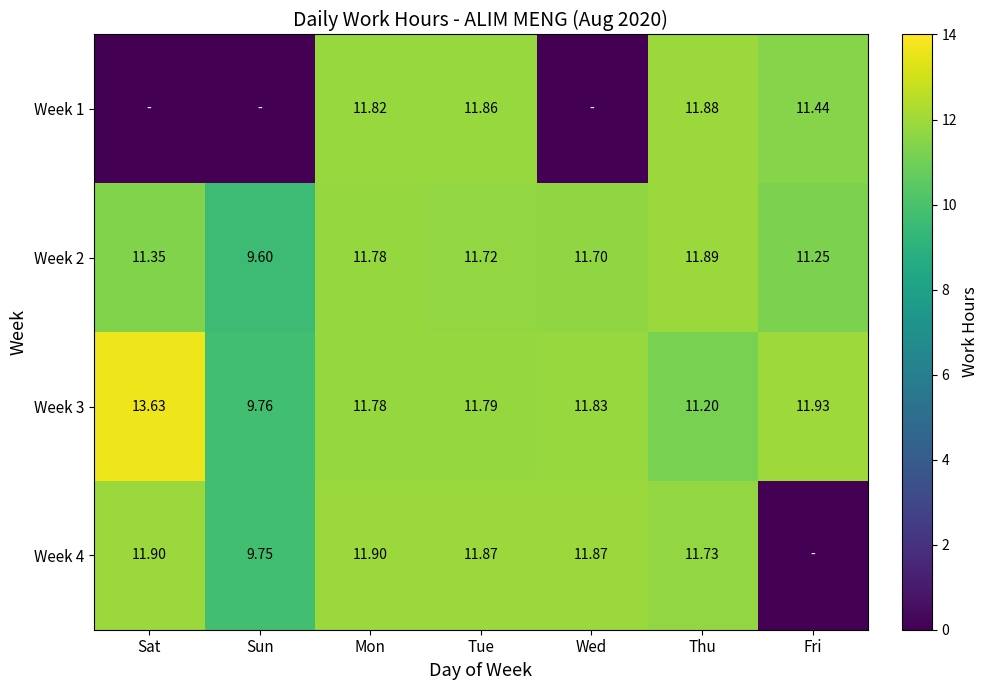

Is the value of Week 2 at Sun greater than the value of Week 3 at Thu?

No